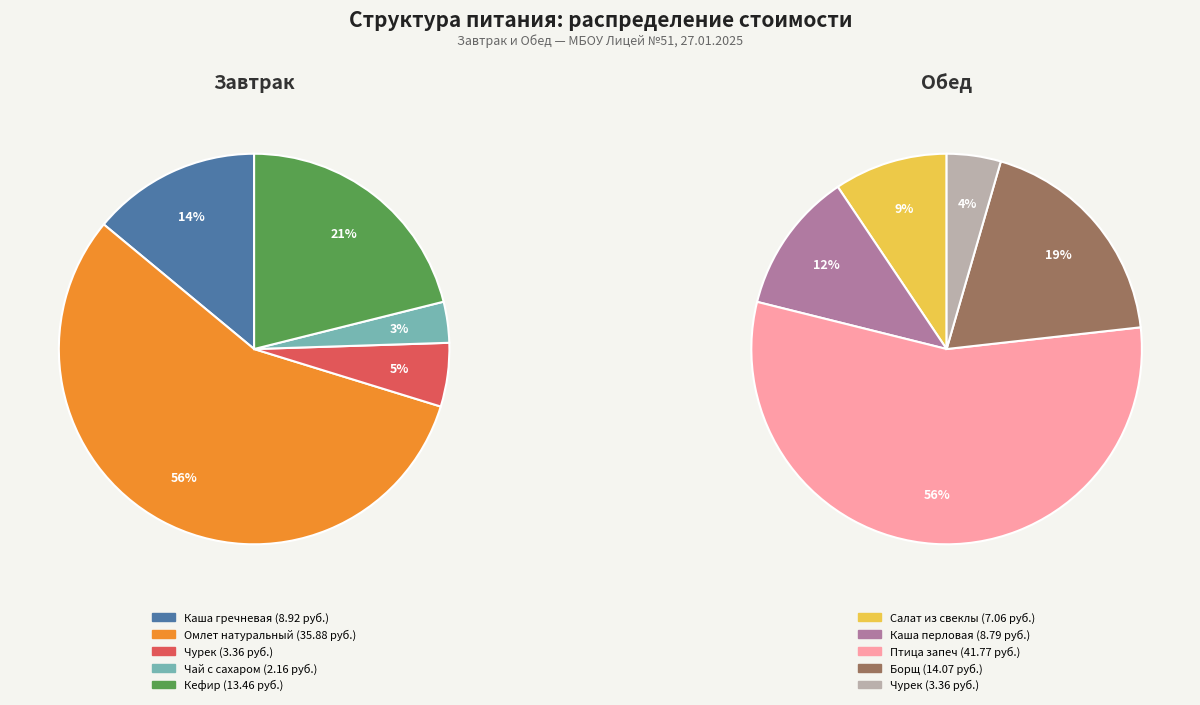

Is it true that 4 is 4% of the pie?

True